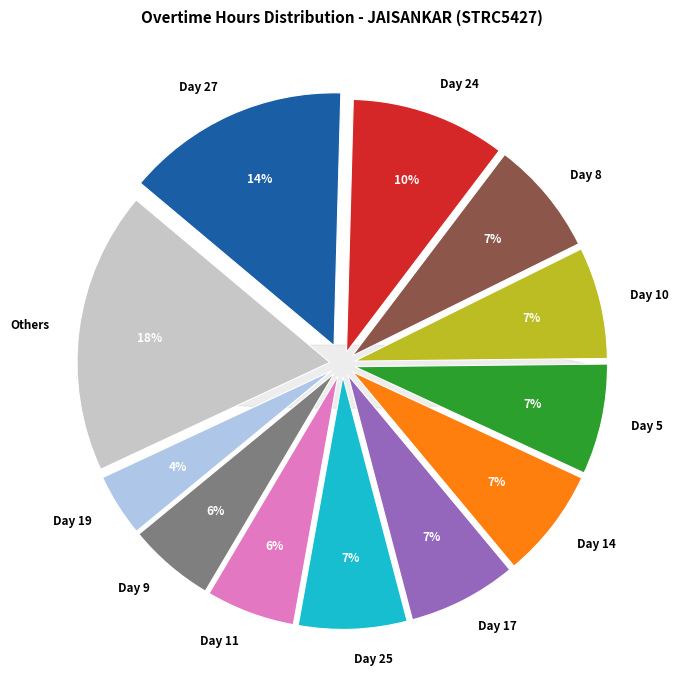

Does Day 10 represent more than half of the total?

No